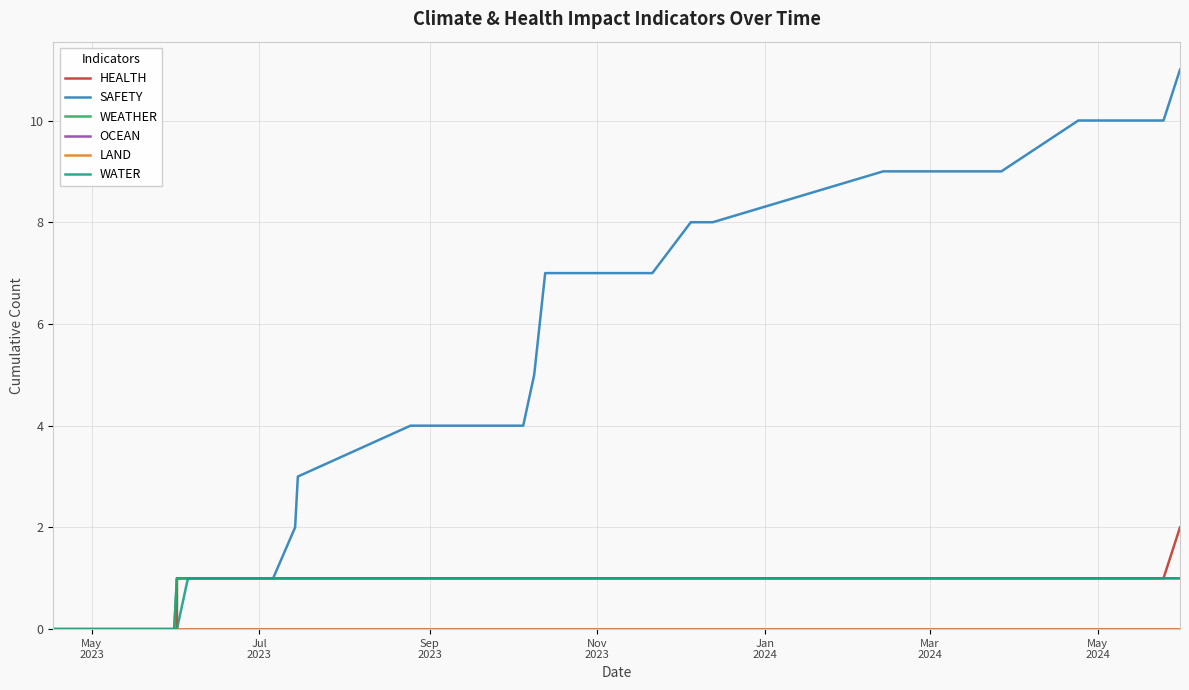

What is the highest value of the WATER series?

1